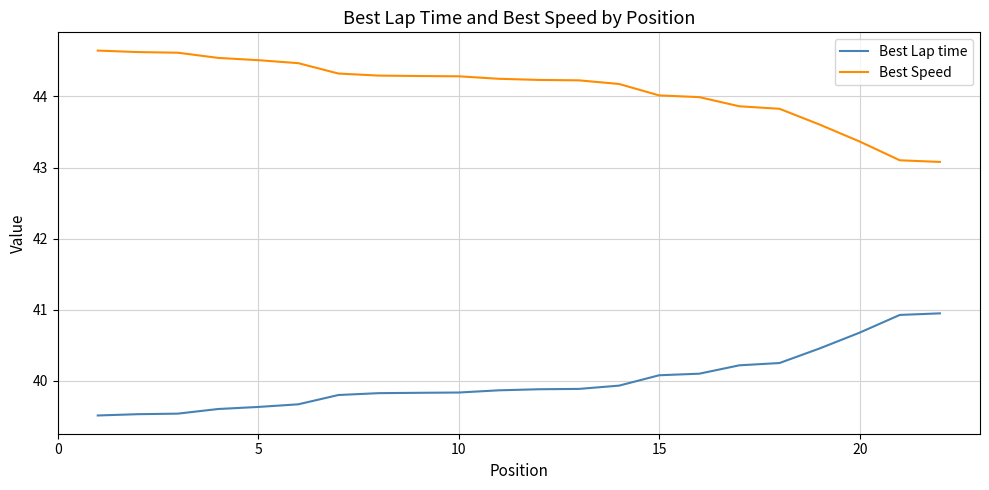

Rank the series by their average value, from highest to lowest.

Best Speed, Best Lap time